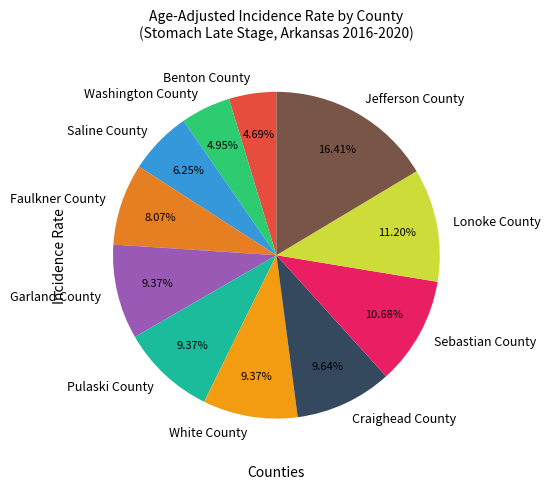

How many segments does this pie chart have?

11